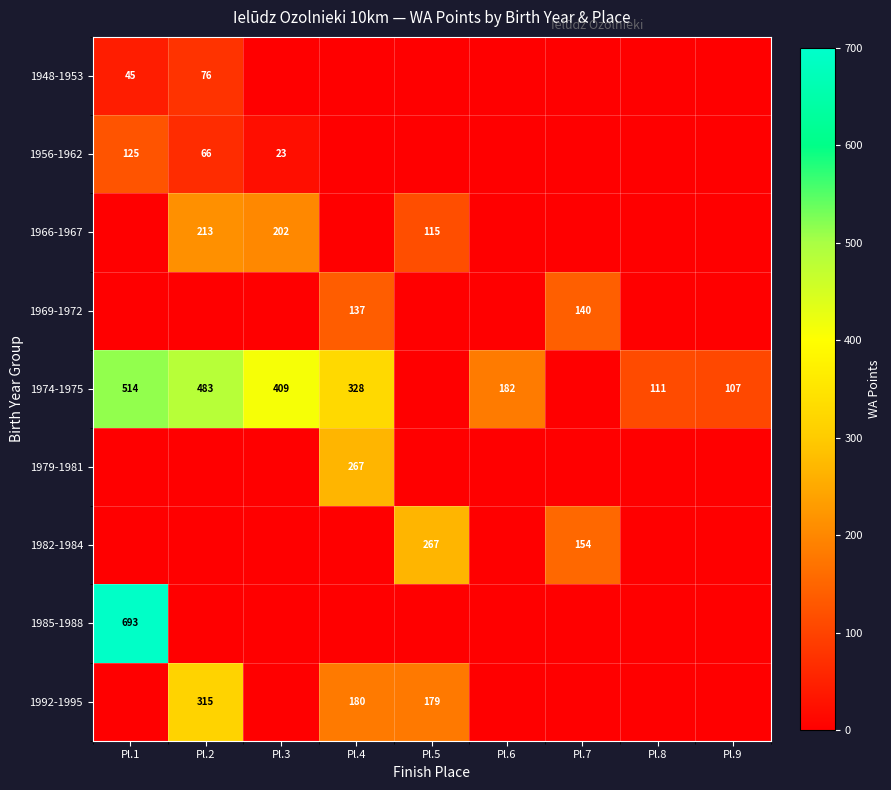

The value of 1992-1995 at Pl.4 is 96. True or false?

False